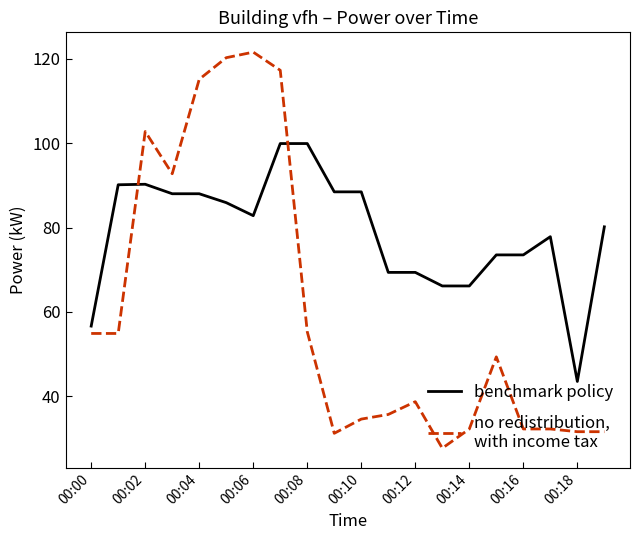

What is the smallest value displayed?

27.6